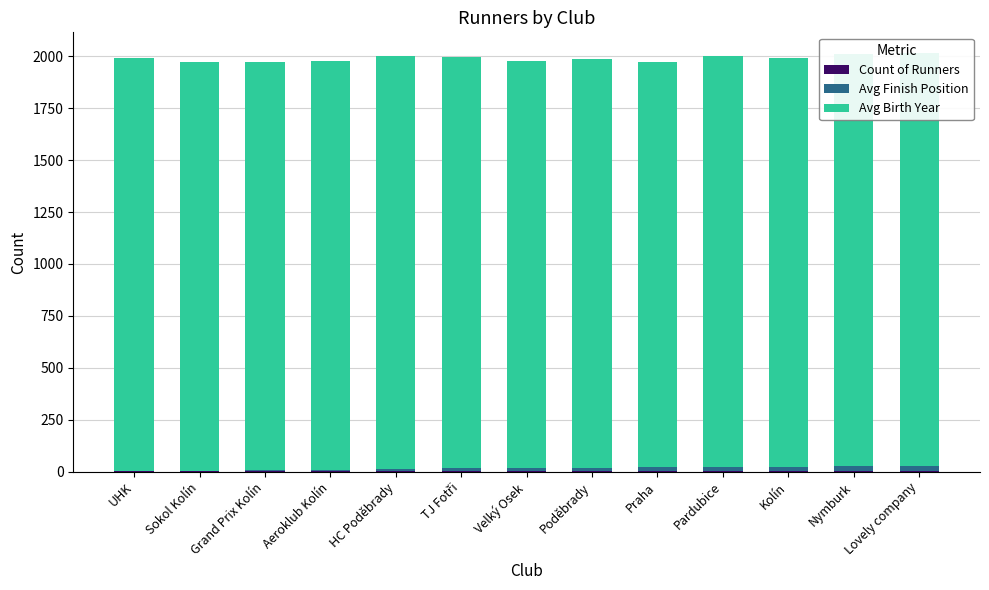

Which has a higher value, Lovely company or Poděbrady?

Lovely company